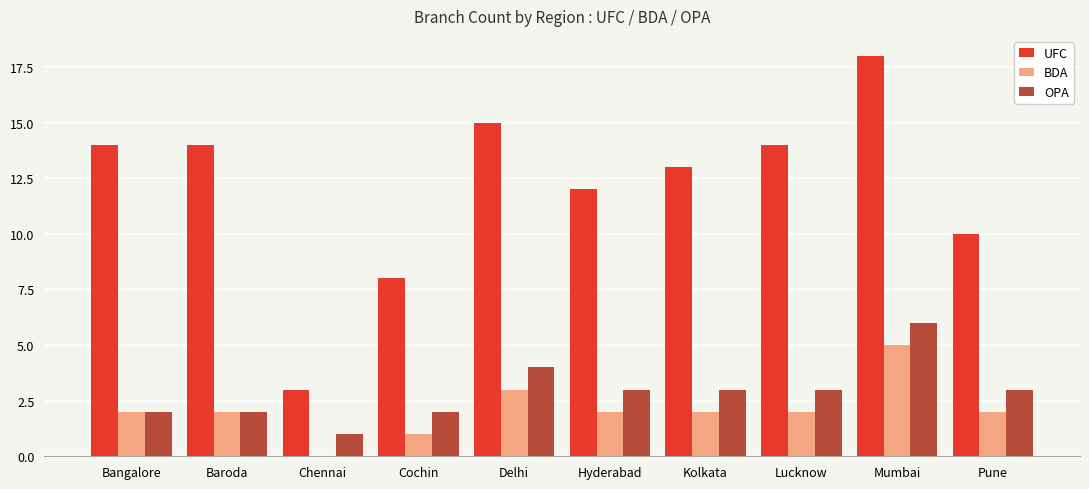

True or false: BDA has a value of 1 at Cochin.

True